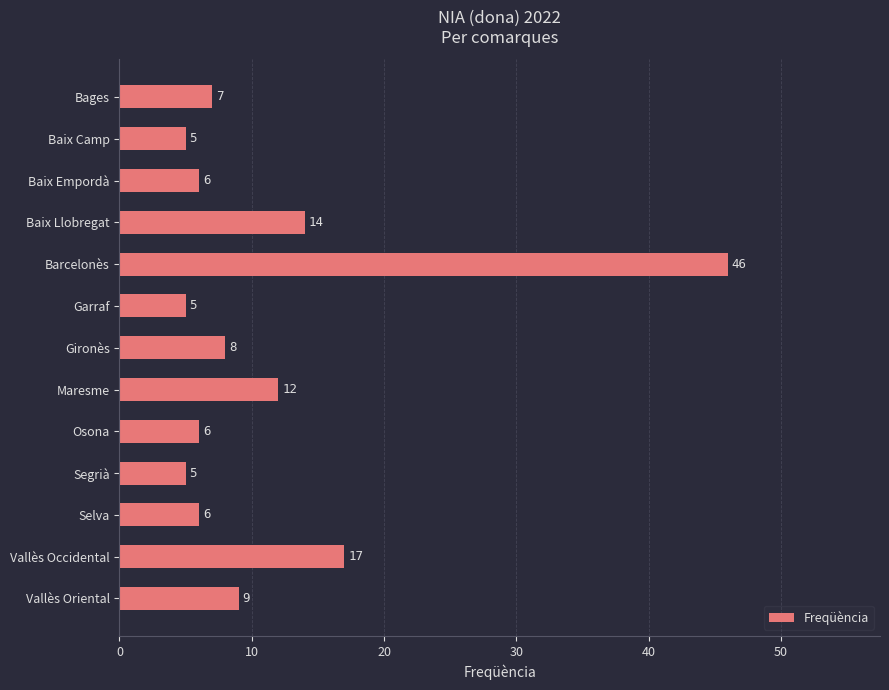

What is the minimum value shown in the chart?

5